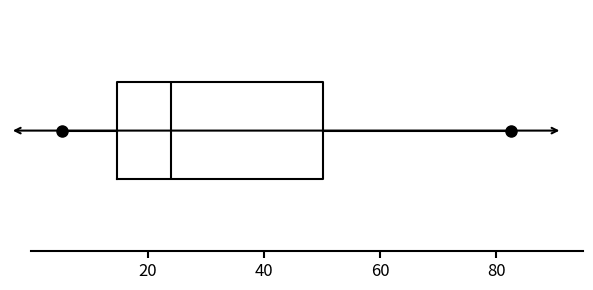

Read this box plot against the x-axis: the position of the median line, the range covered by the box, and the ends of both whiskers. The values are not printed on the chart, so give them approximately, as read against the axis.

median 24, box 14 to 50, whiskers 6 to 82